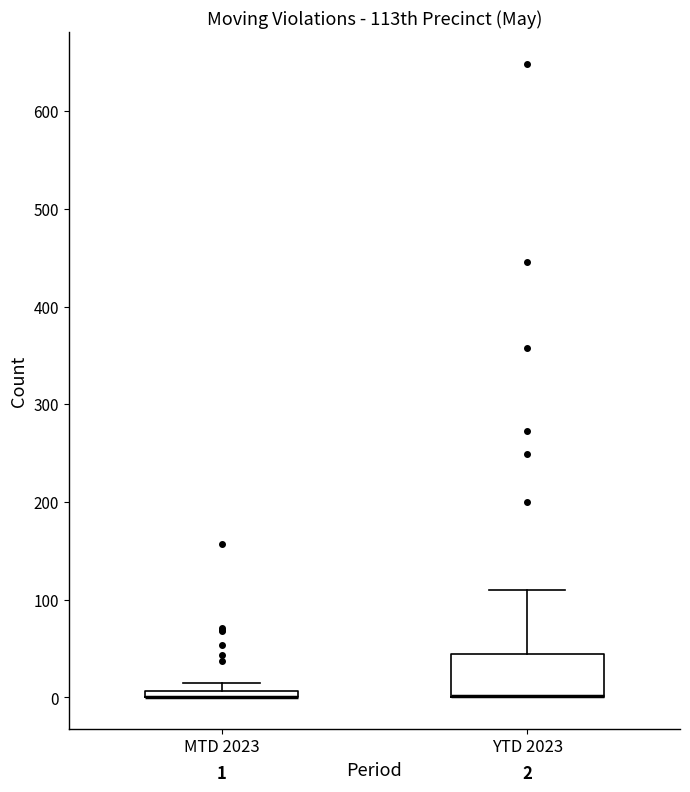

Which box is the tallest, from its lower edge to its upper edge?

YTD 2023